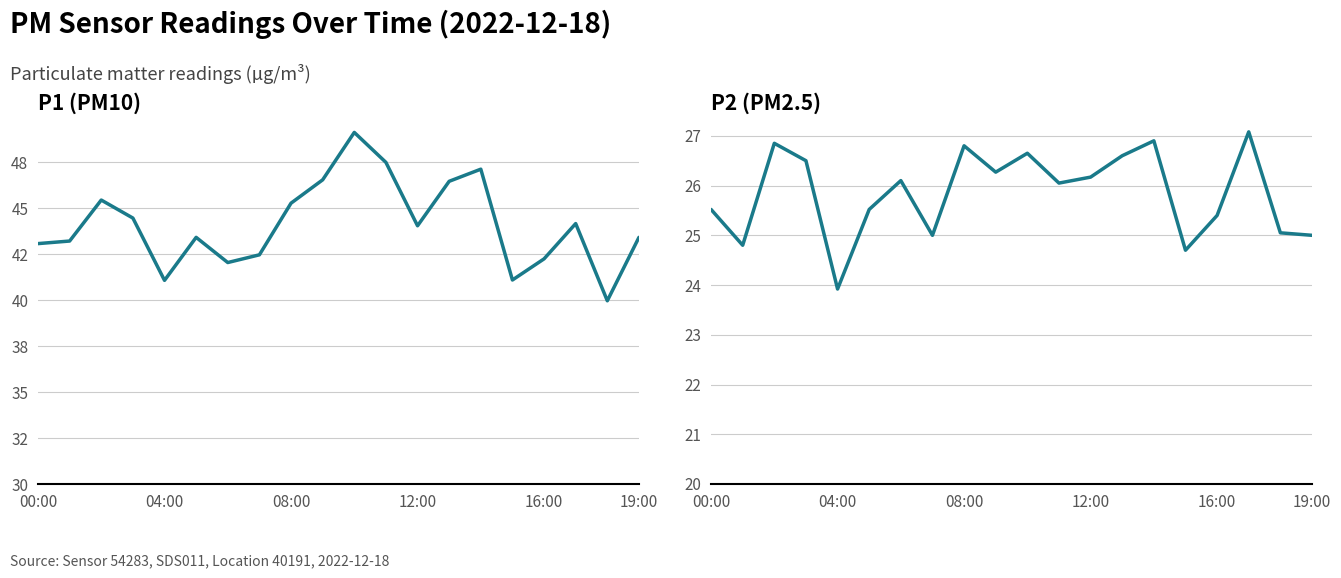

What are all the series names shown in the legend?

P1 (PM10), P2 (PM2.5)